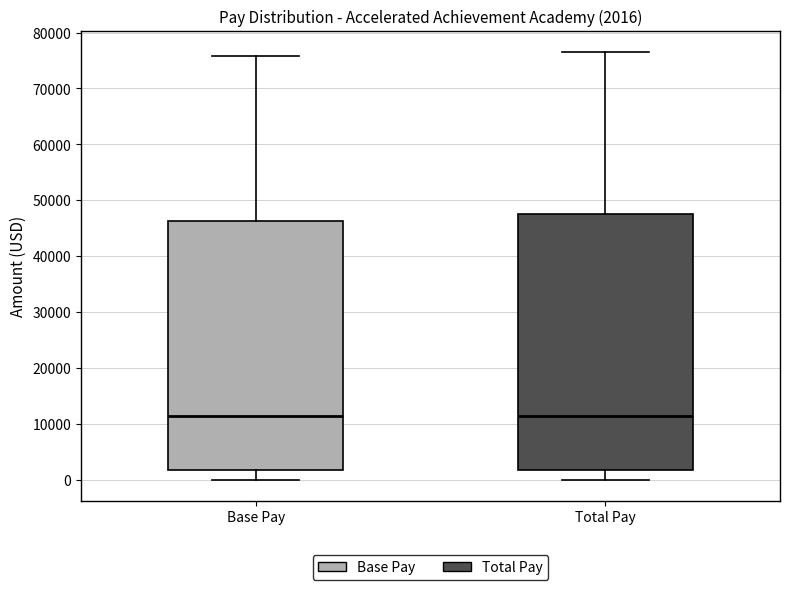

Comparing the boxes themselves (not the whiskers), which one is the tallest?

Total Pay